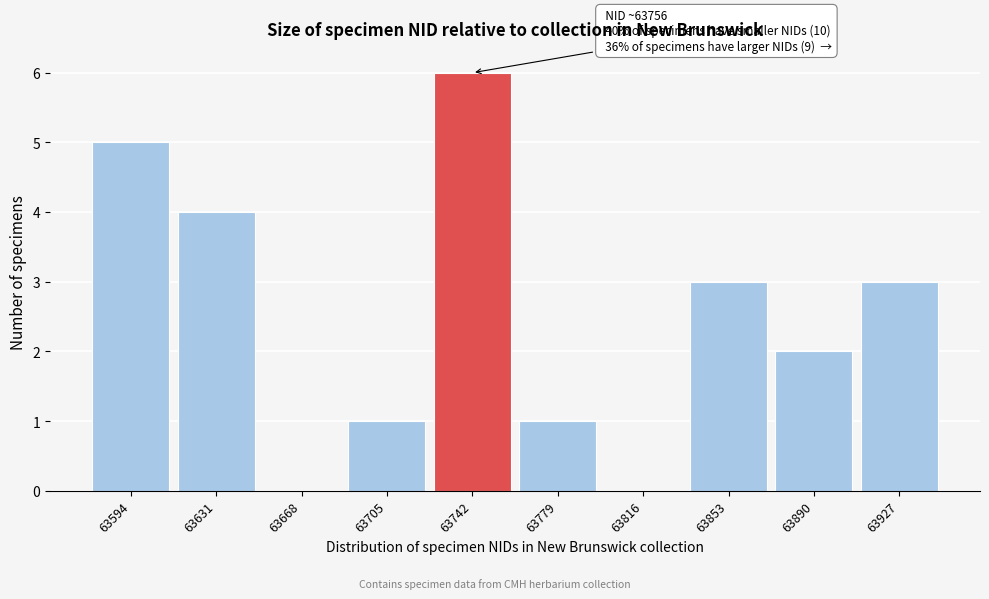

Reading right to left, transcribe all the data shown in this chart.

63927=3	63890=2	63853=3	63816=0	63779=1	63742=6	63705=1	63668=0	63631=4	63594=5